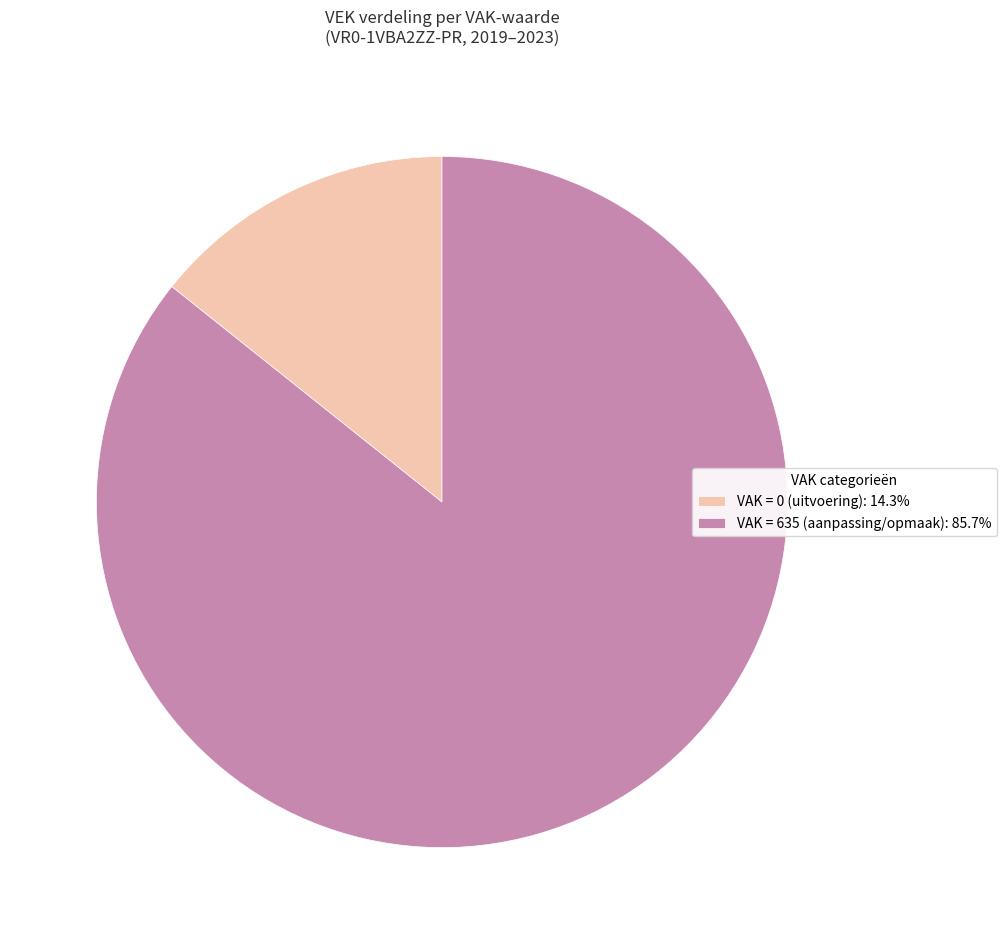

Approximately how many times larger is the value at VAK = 635 (aanpassing/opmaak): 85.7% compared to VAK = 0 (uitvoering): 14.3%?

6.0